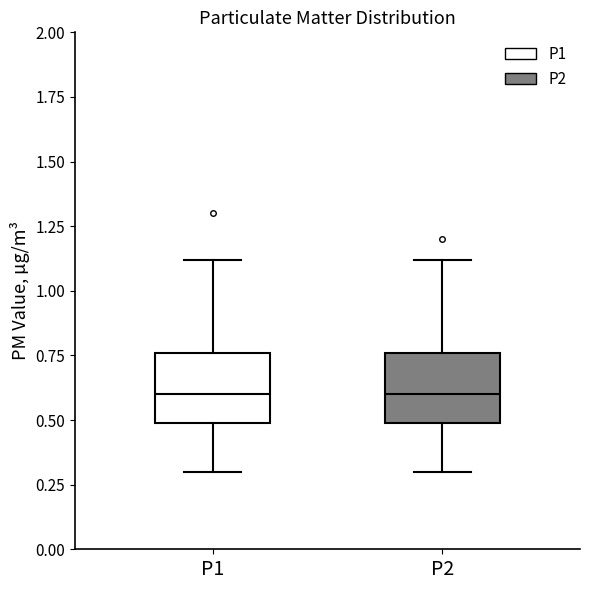

Reading left to right, transcribe this box plot: for each box, give where its median line is, the range the box spans, and where its two whiskers end, as read against the y-axis. The values are not printed on the chart, so give them approximately, as read against the axis.

P1: median 0.60, box 0.50 to 0.75, whiskers 0.30 to 1.10
P2: median 0.60, box 0.50 to 0.75, whiskers 0.30 to 1.10